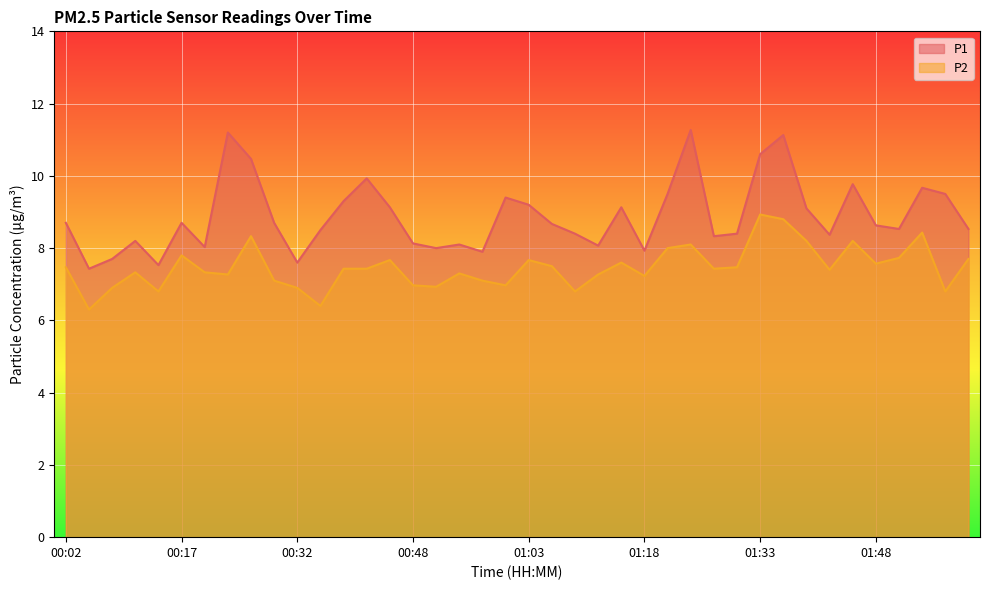

At which category does P1 reach its first local valley?

00:05